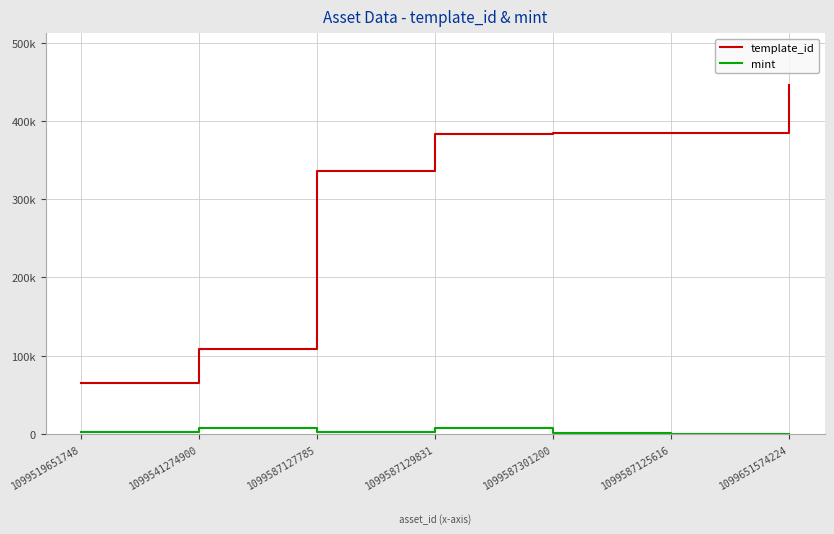

True or false: mint and template_id cross at least once.

False